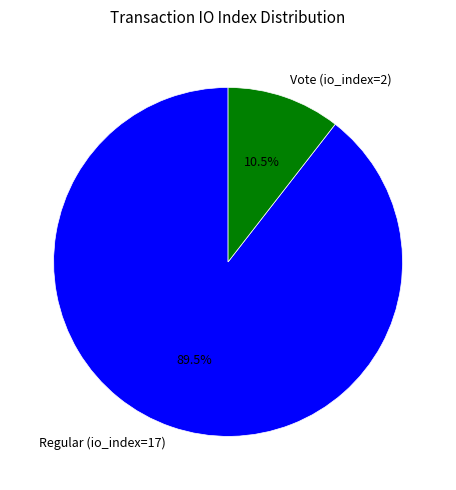

Does Regular (io_index=17) account for over 50% of the chart?

Yes